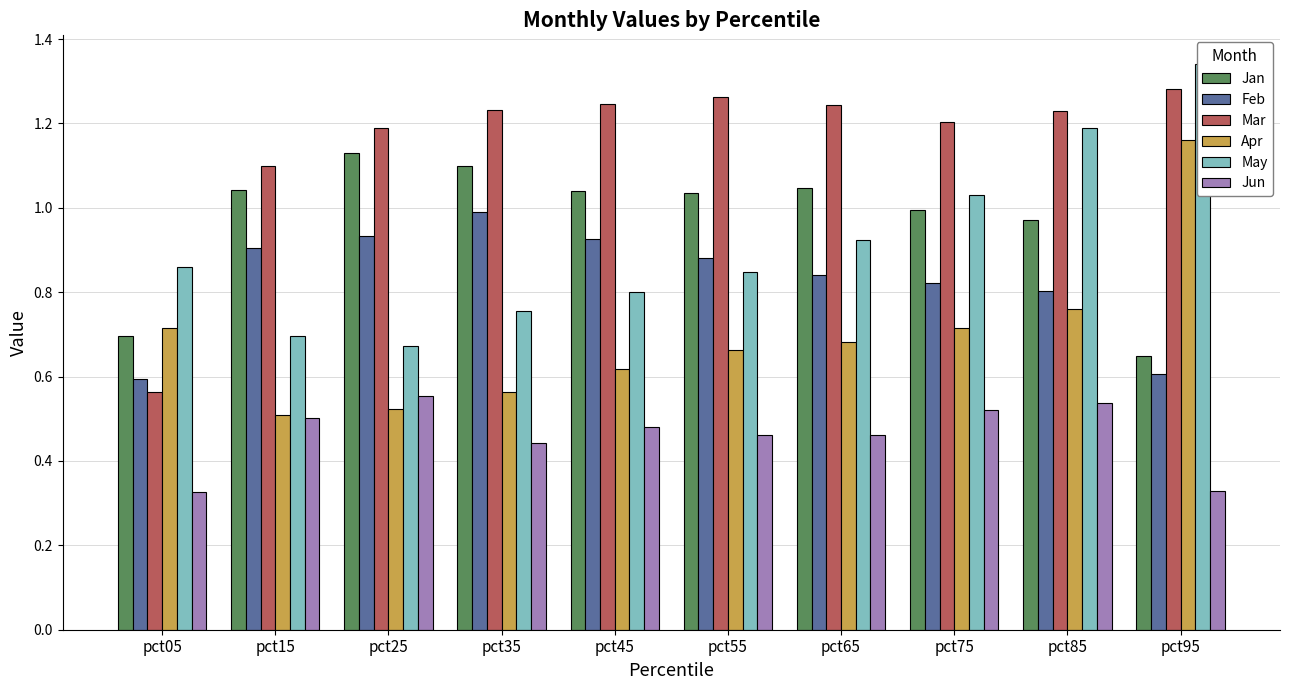

Between pct05 and pct15, which is larger?

pct15